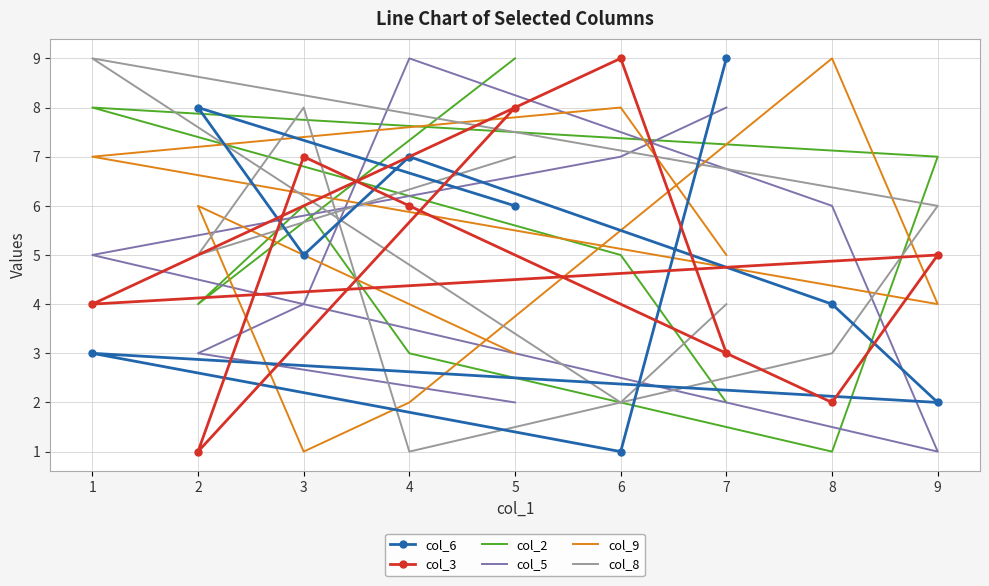

The value of col_5 at 4 is 4. True or false?

False